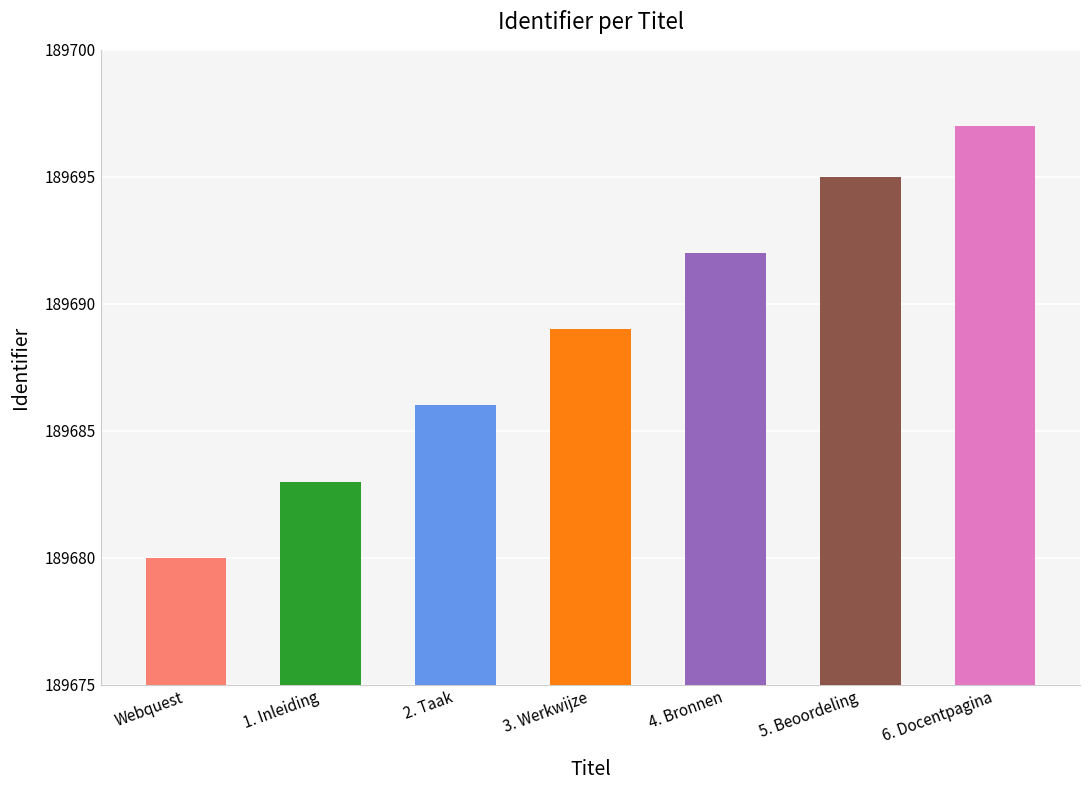

What is the smallest value displayed?

189680